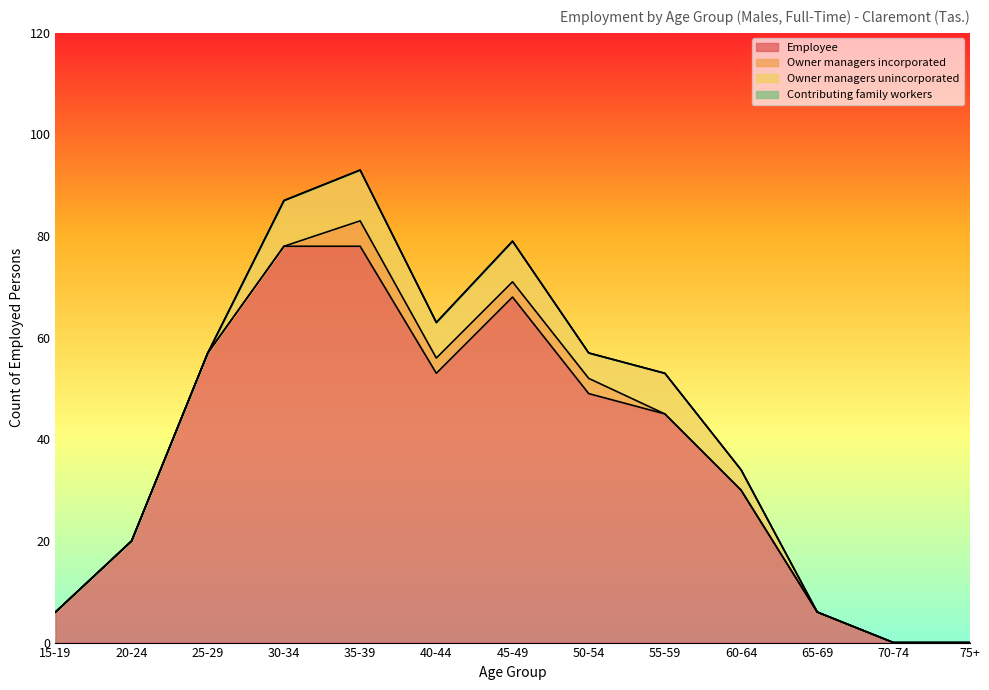

In Owner managers unincorporated, how many points are lower than both neighbors (excluding endpoints)?

2